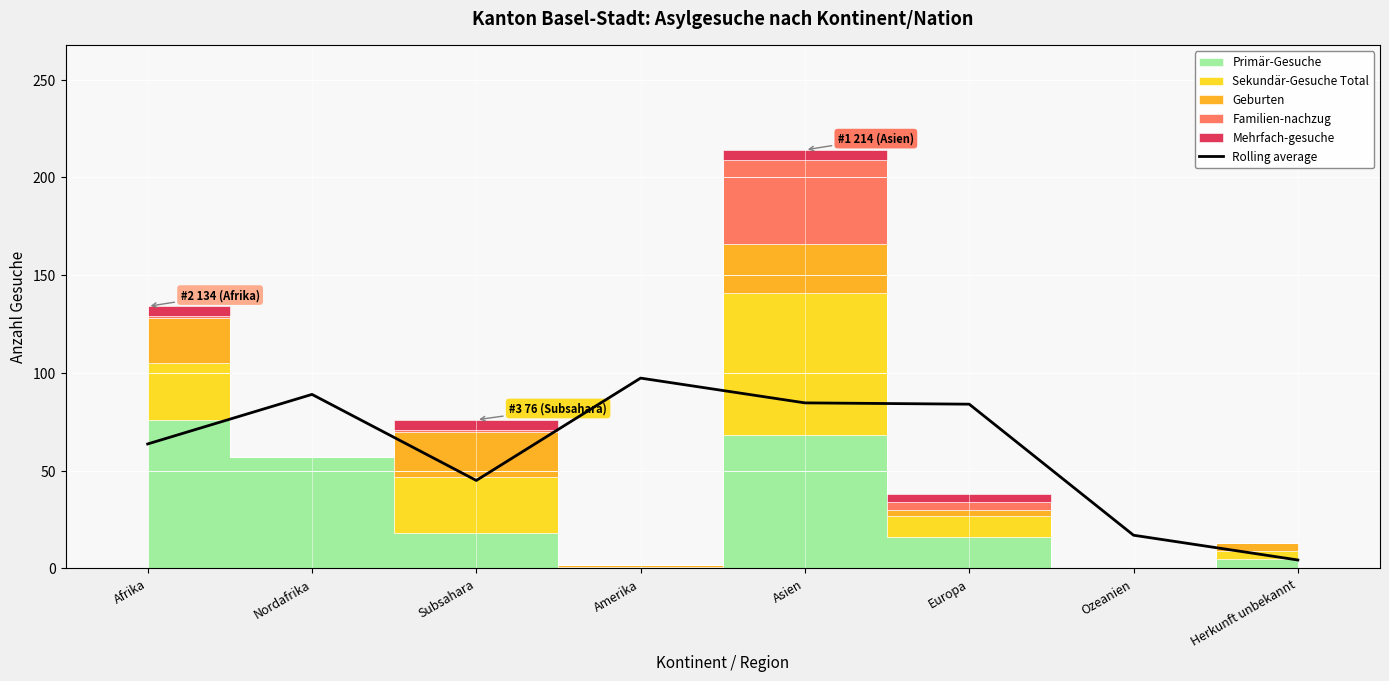

What is the difference between the values at Europa and Nordafrika?

5.0